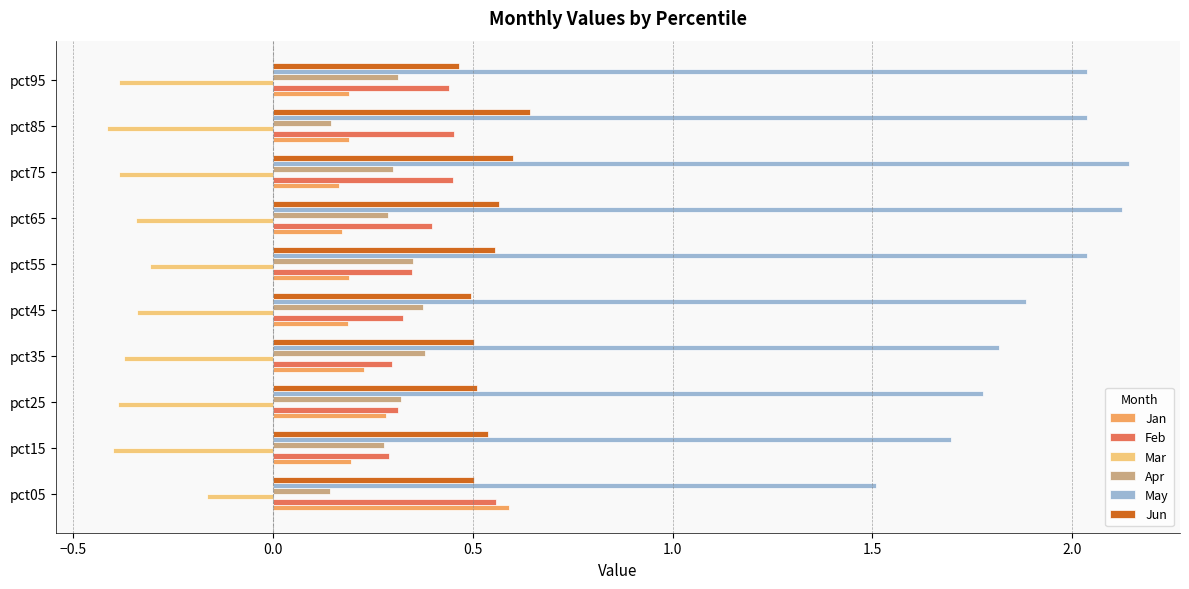

What is the smallest value displayed?

-0.4